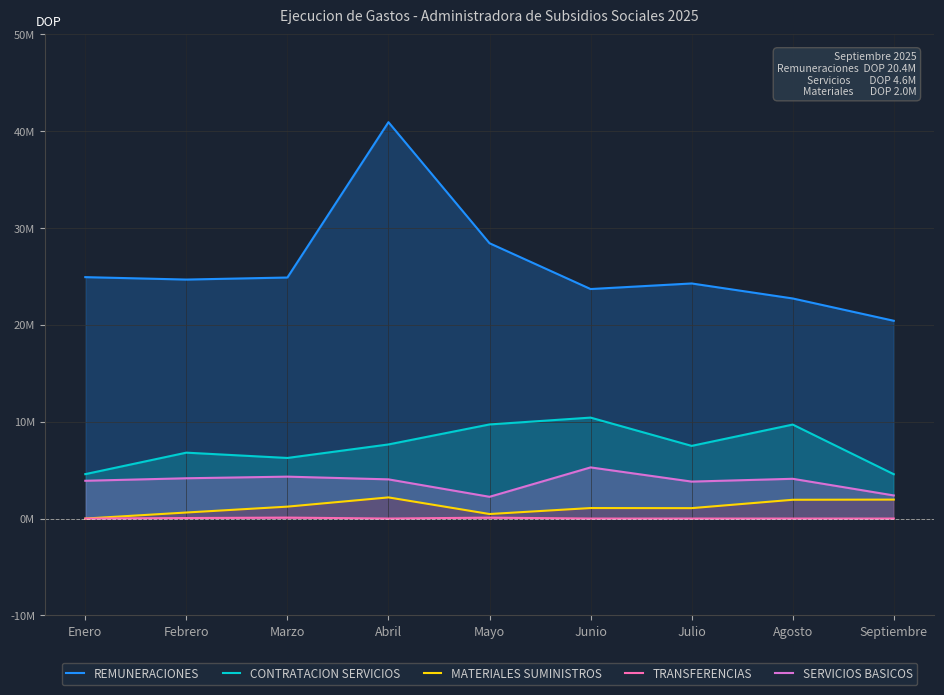

Where is the first local minimum for SERVICIOS BASICOS?

Mayo